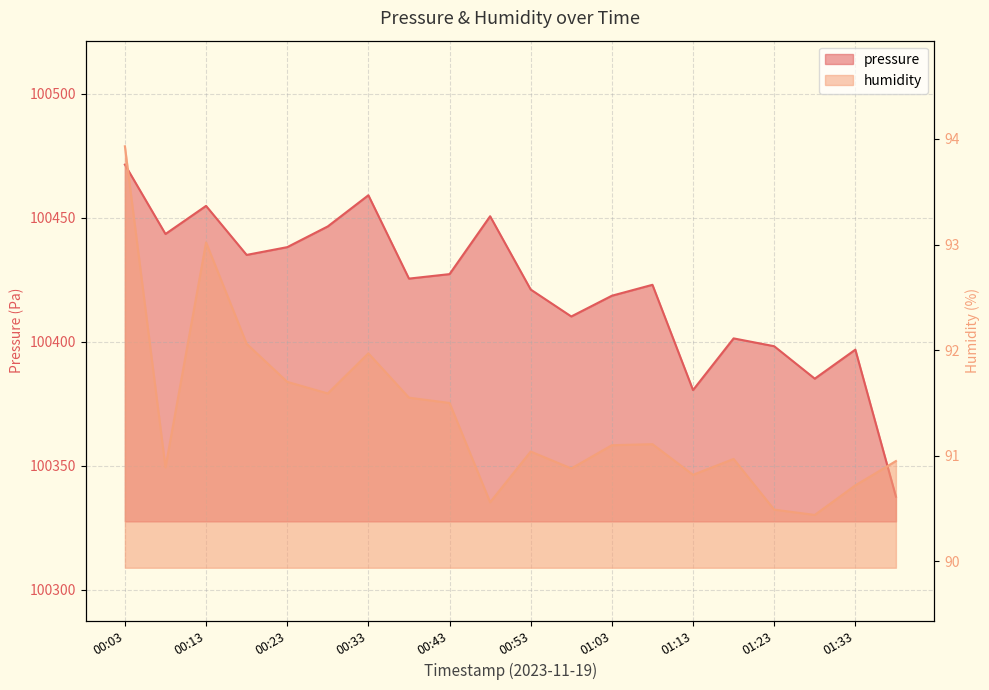

True or false: humidity and pressure intersect in this chart.

False